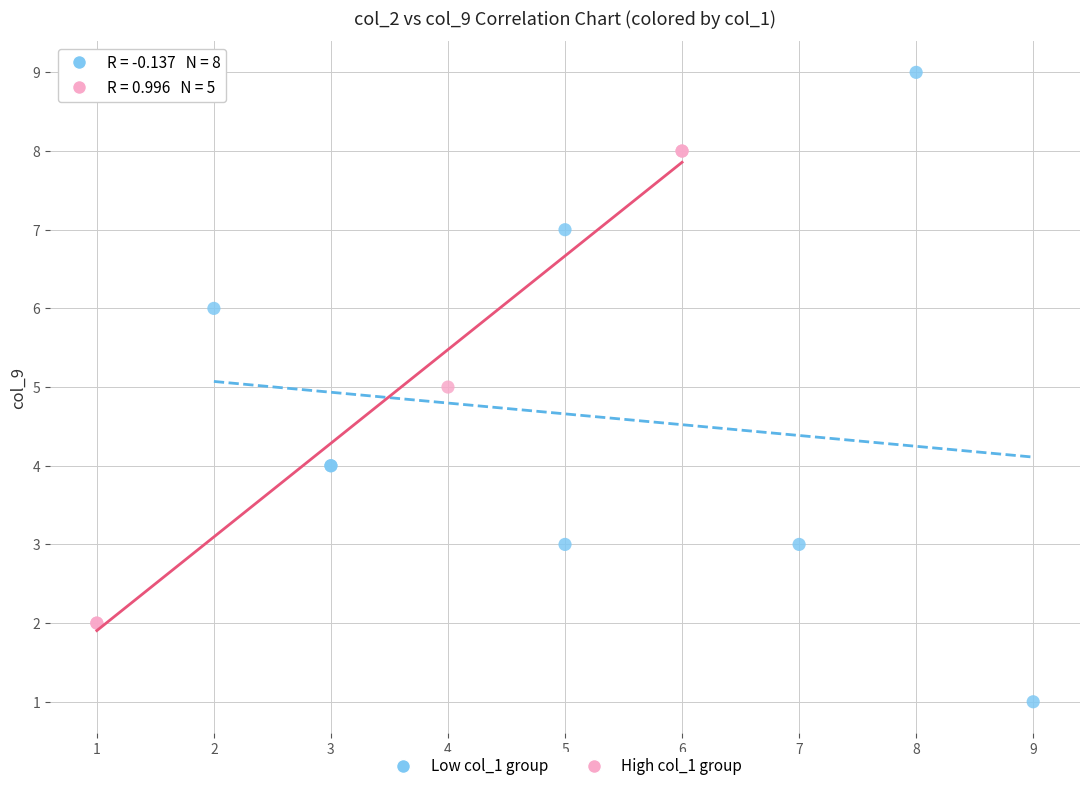

What are all the series names shown in the legend?

Low col_1 group, High col_1 group